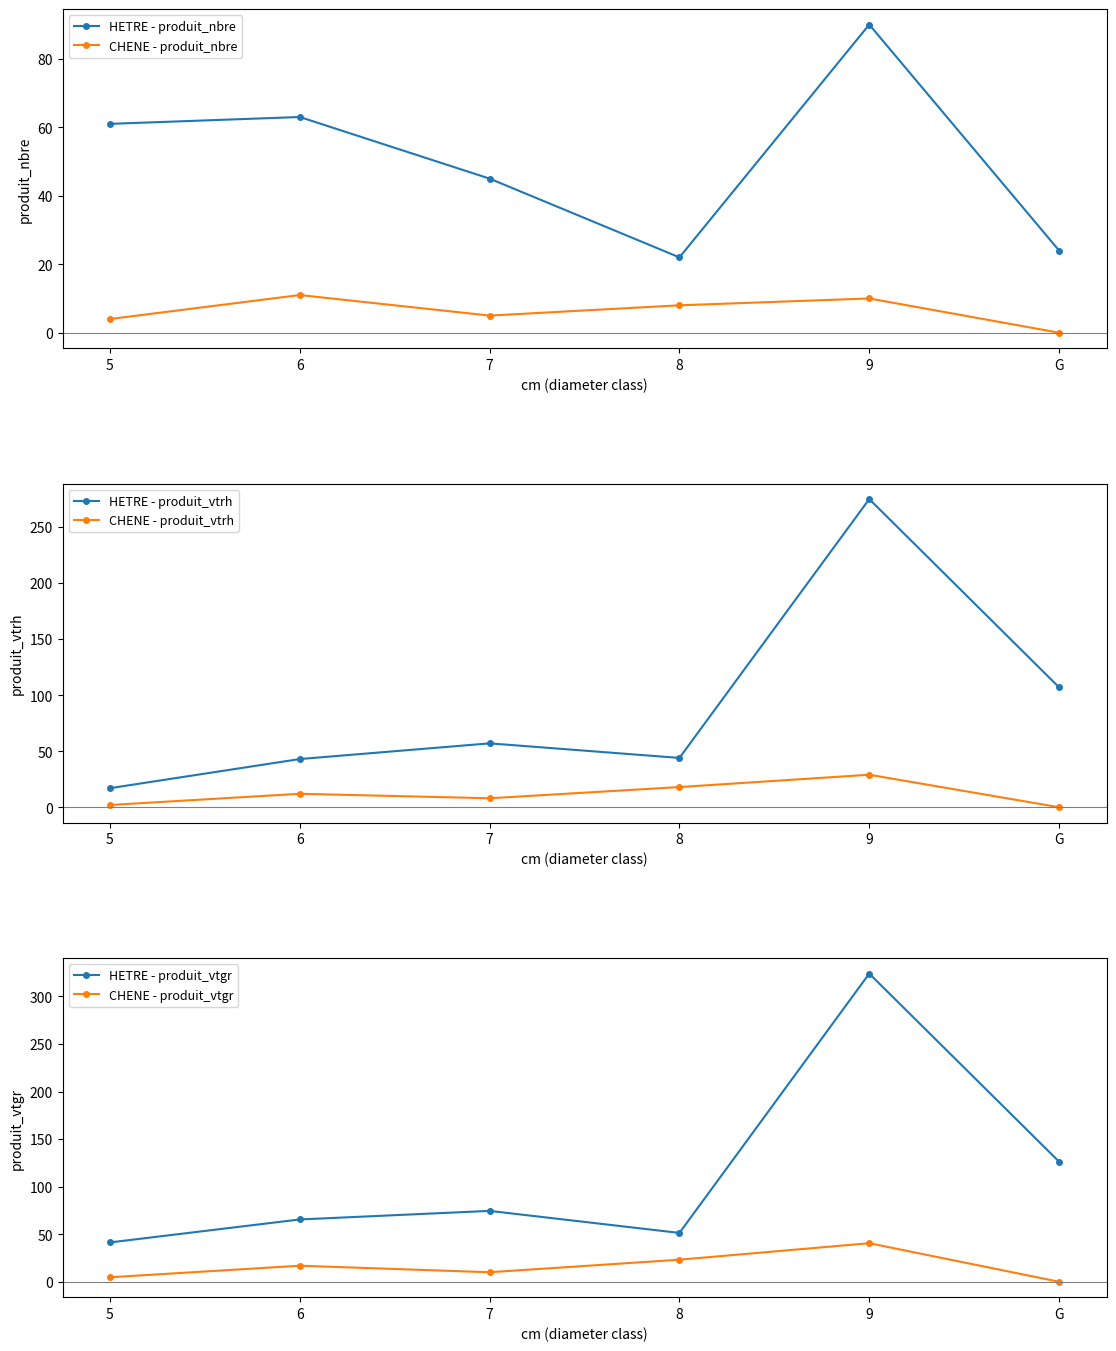

Between 8 and G, which is larger?

G